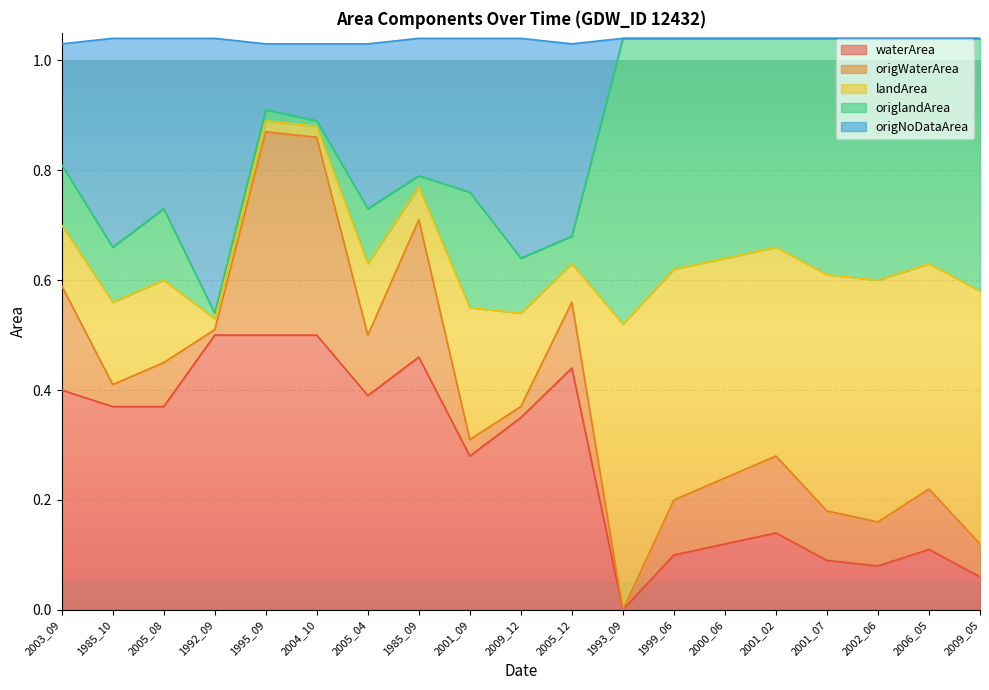

Does the chart display data point markers on the line(s)?

No